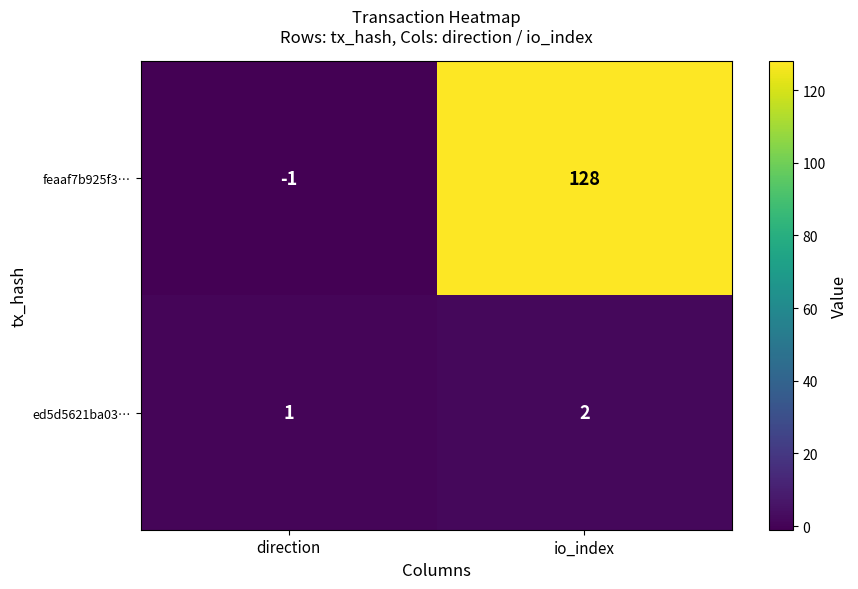

At which category is the sum across all series the highest?

io_index